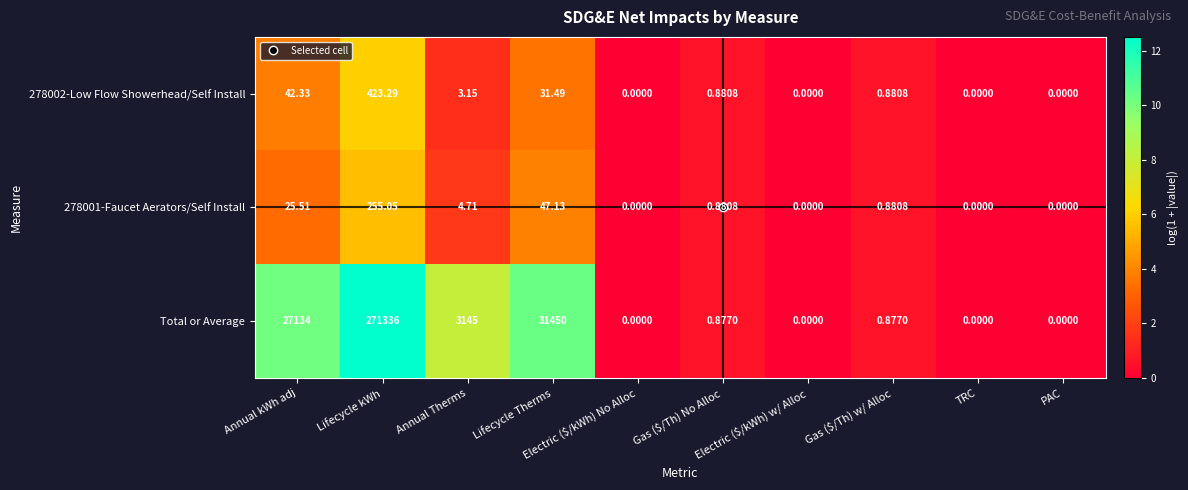

Which series has the widest spread of values?

Total or Average